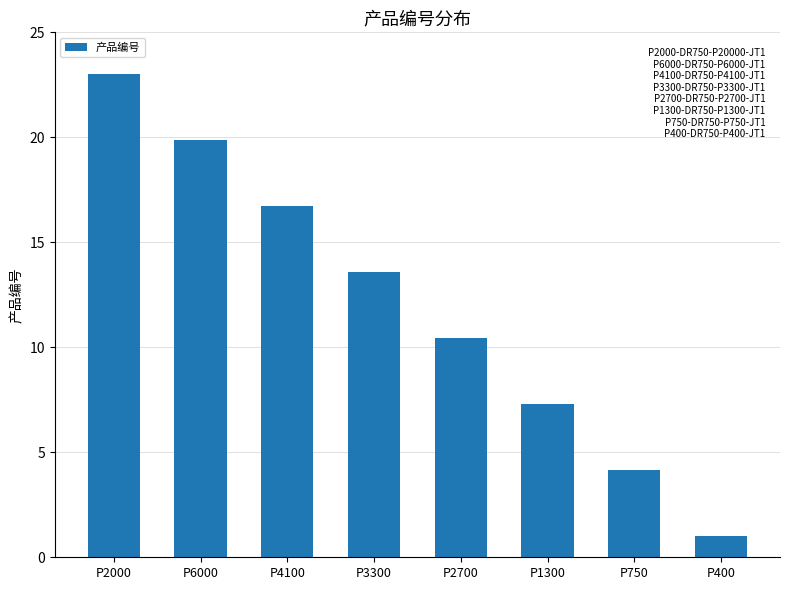

What is the value of the 8th bar from the left?

1.0